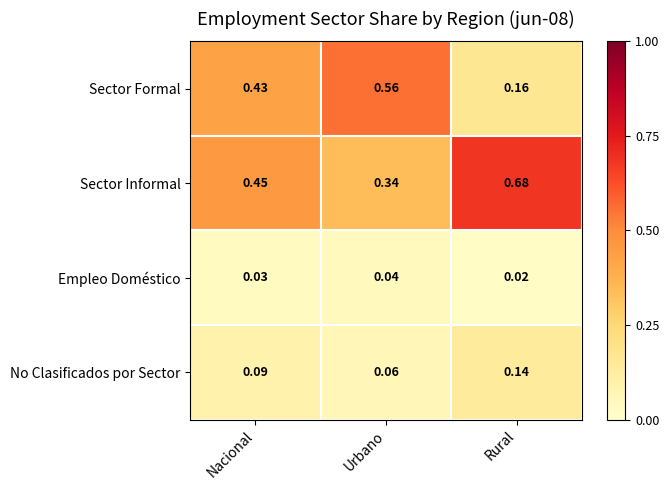

At Rural, list the series in order from largest to smallest.

Sector Informal, Sector Formal, No Clasificados por Sector, Empleo Doméstico